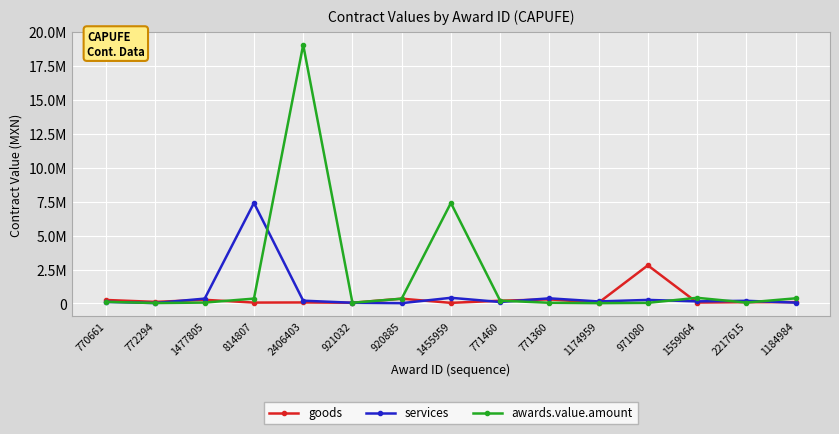

The value of awards.value.amount at 1477805 is 33480.5. True or false?

False